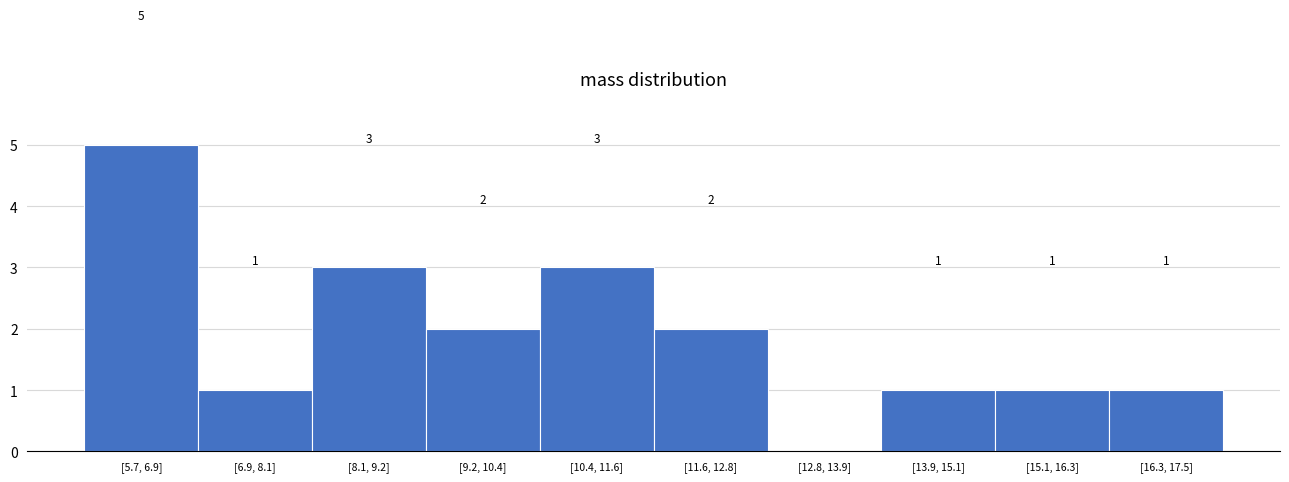

Reading right to left, extract all data points from this chart.

[16.3, 17.5]=1	[15.1, 16.3]=1	[13.9, 15.1]=1	[12.8, 13.9]=0	[11.6, 12.8]=2	[10.4, 11.6]=3	[9.2, 10.4]=2	[8.1, 9.2]=3	[6.9, 8.1]=1	[5.7, 6.9]=5